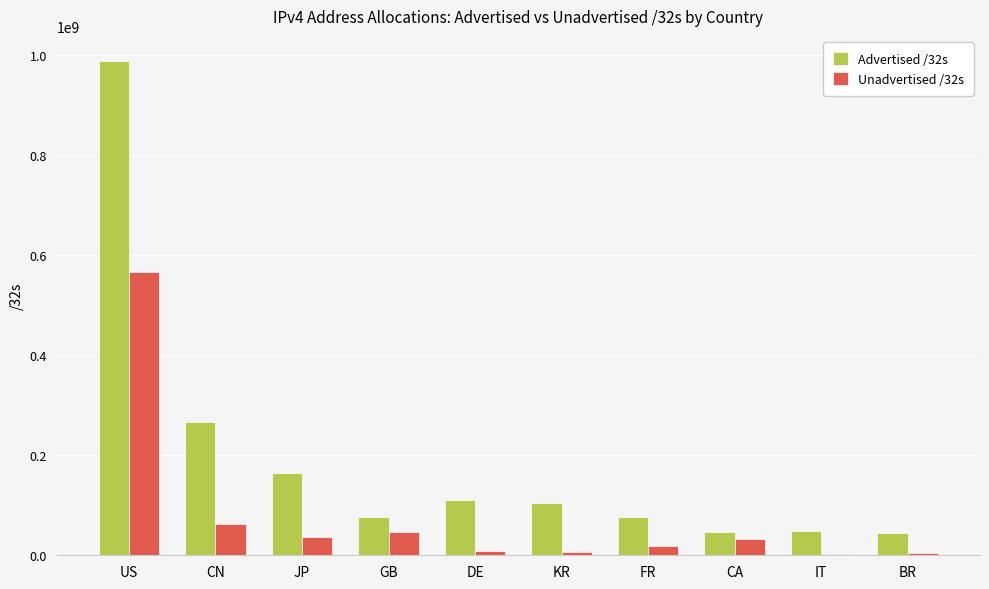

The Advertised /32s series shows 45434624 at BR. True or false?

True